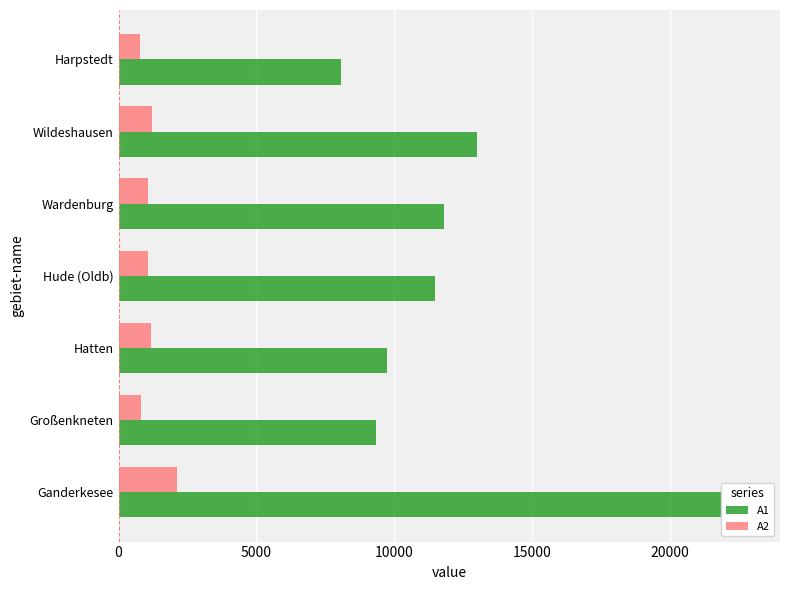

Which has a higher value, Hude (Oldb) or Großenkneten?

Hude (Oldb)